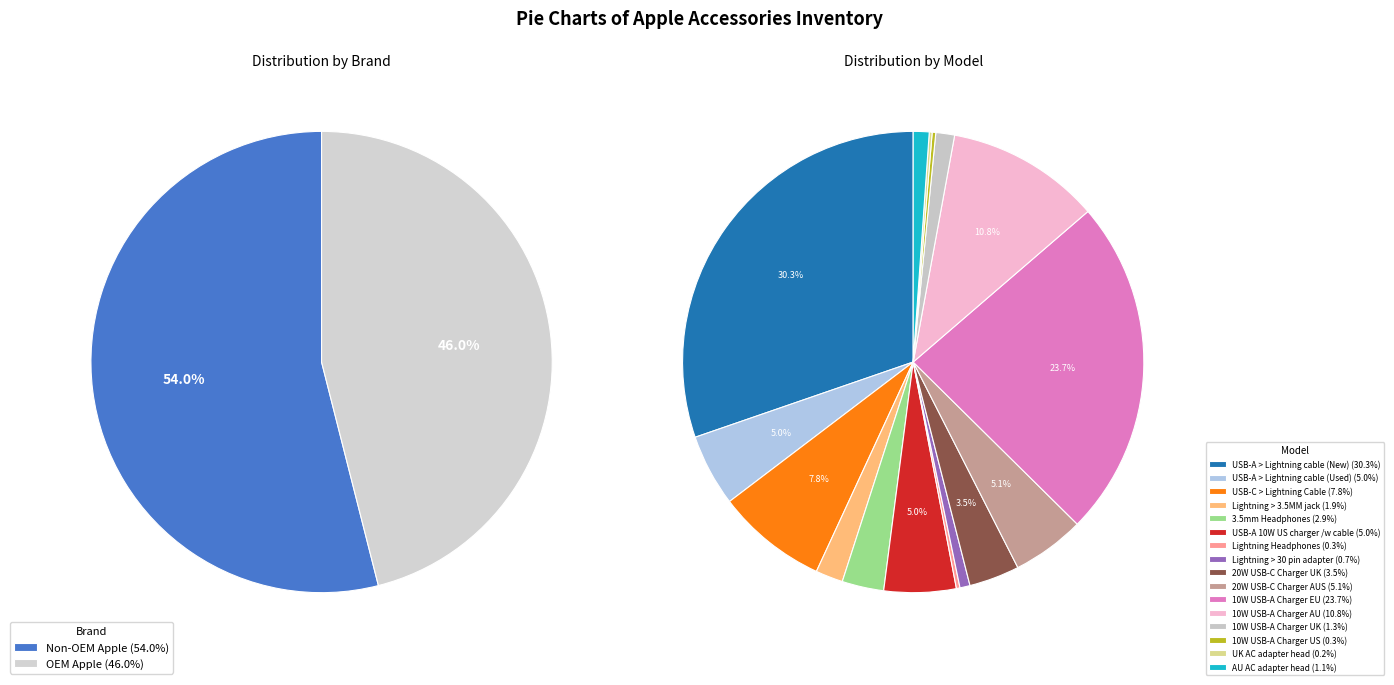

Does 20W USB-C Charger UK account for over 50% of the chart?

No